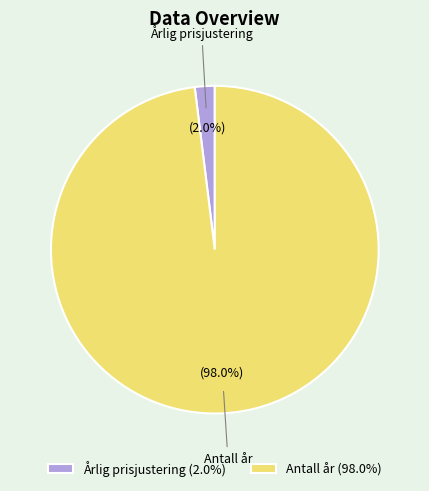

Is the sum of Antall år and Årlig prisjustering greater than half?

Yes